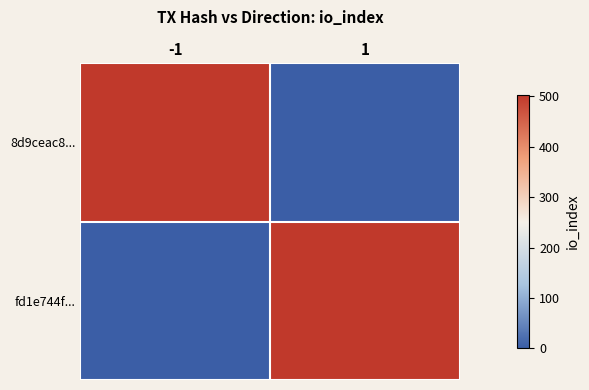

What is the total value across all series at -1?

503